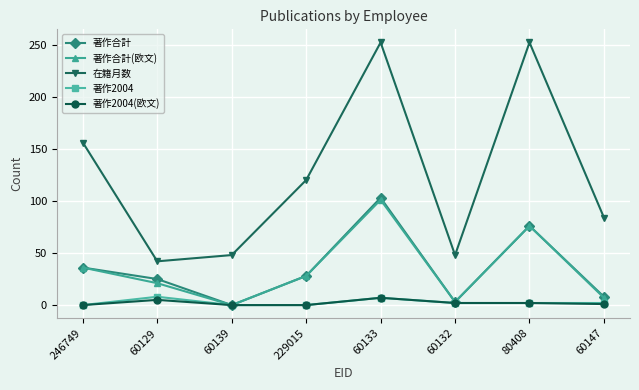

How many categories are shown in the chart?

8